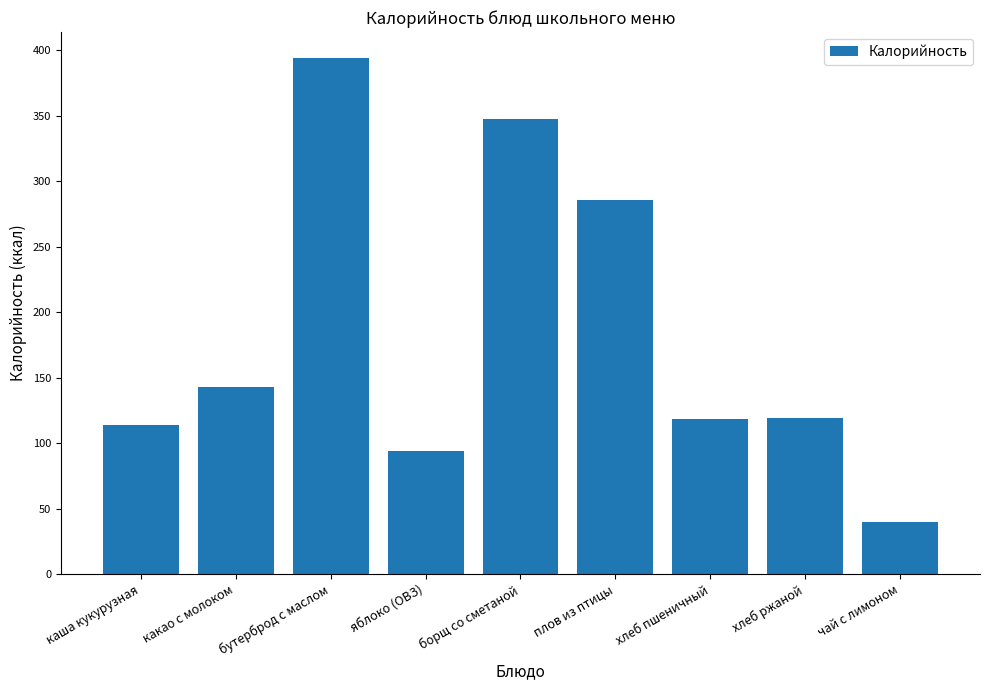

Approximately how many times larger is the value at хлеб пшеничный compared to плов из птицы?

0.4